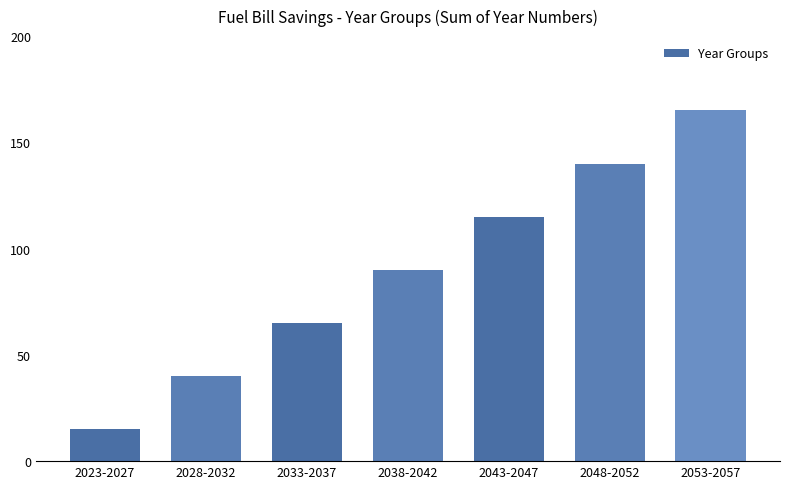

Are the bars grouped side by side (vs. stacked)?

No